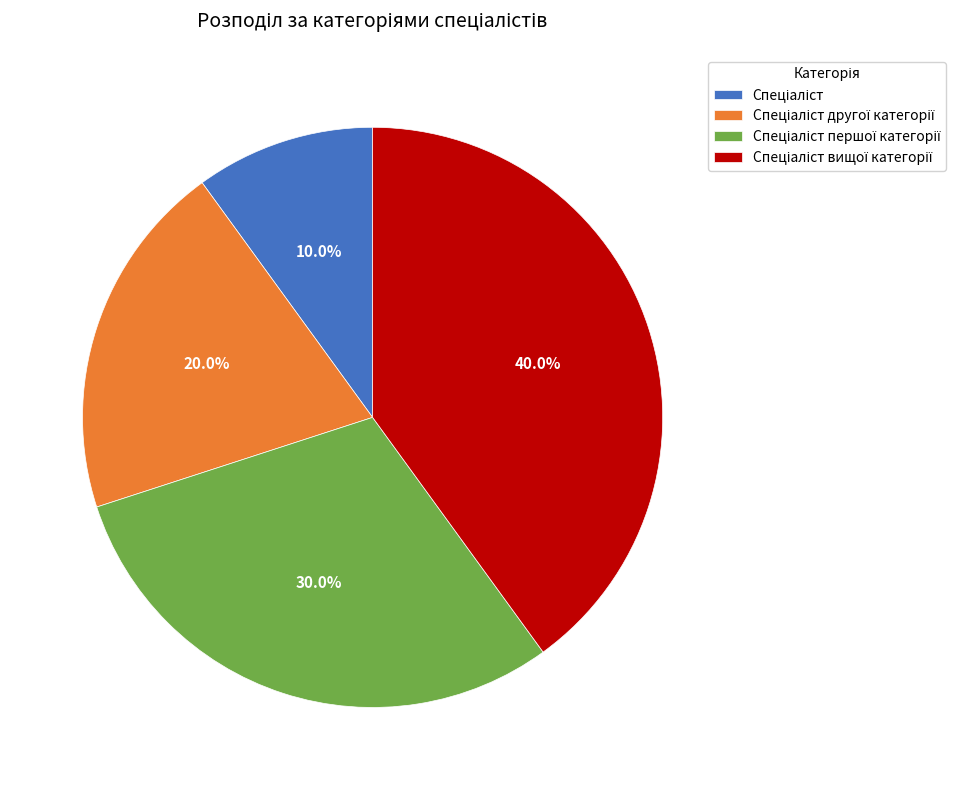

Is there a majority slice in this chart?

No